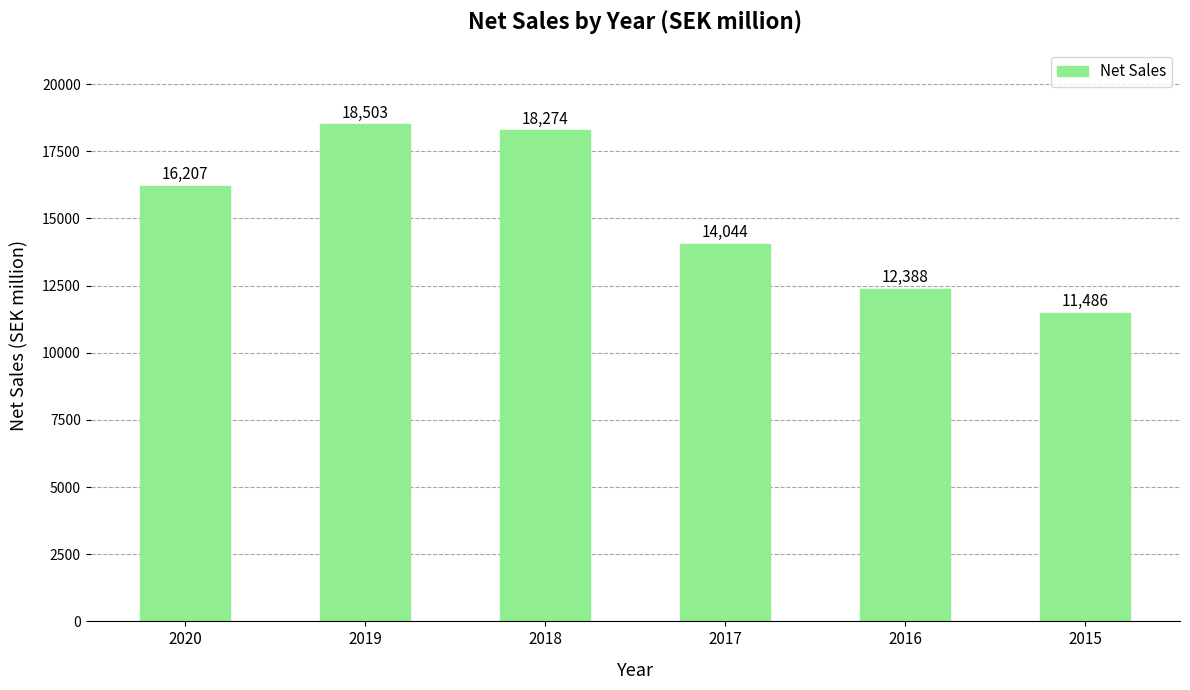

List the labels in order of value, largest first.

2019, 2018, 2020, 2017, 2016, 2015